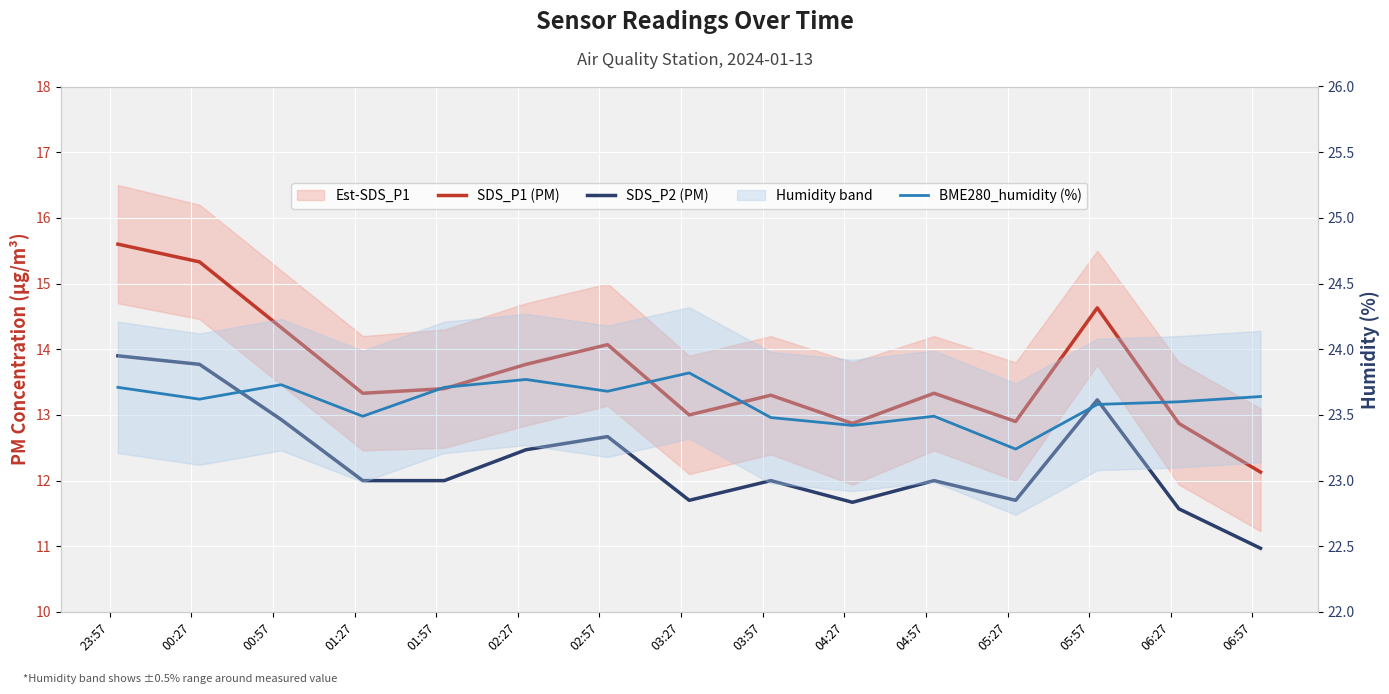

How many categories are shown in the chart?

15